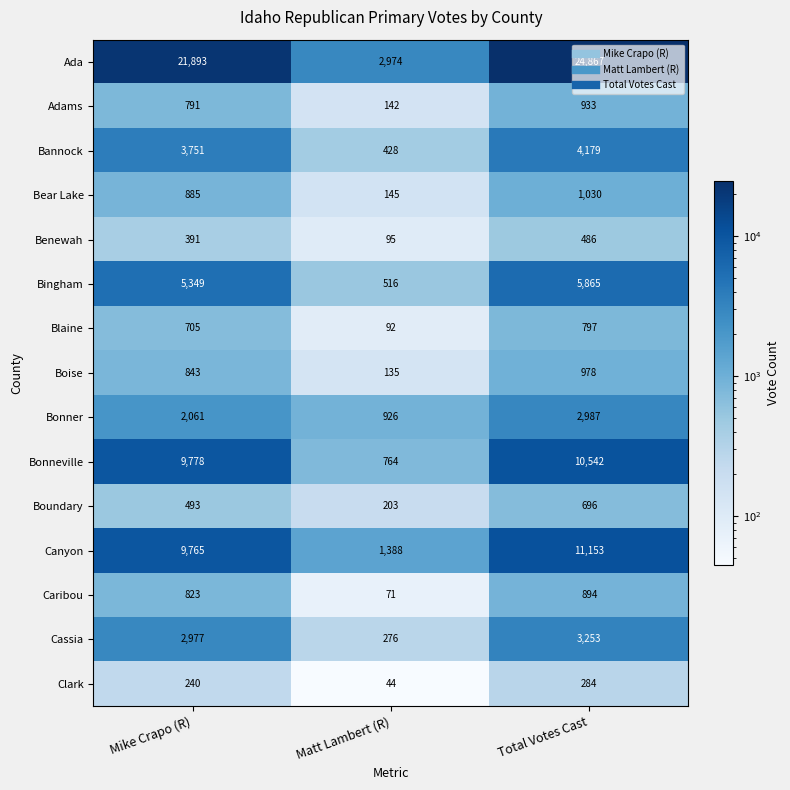

Which category has the highest value across all series?

Total Votes Cast